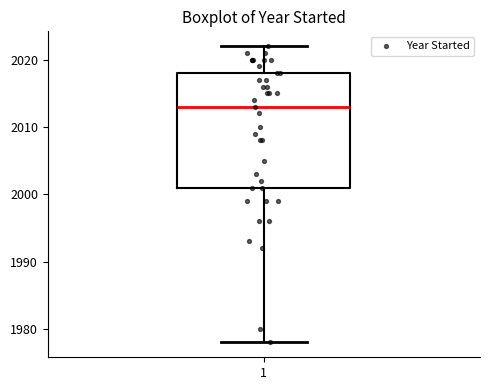

Where does the lower whisker of the box at x = 1 end on the y-axis? The values are not printed on the chart, so give them approximately, as read against the axis.

1978